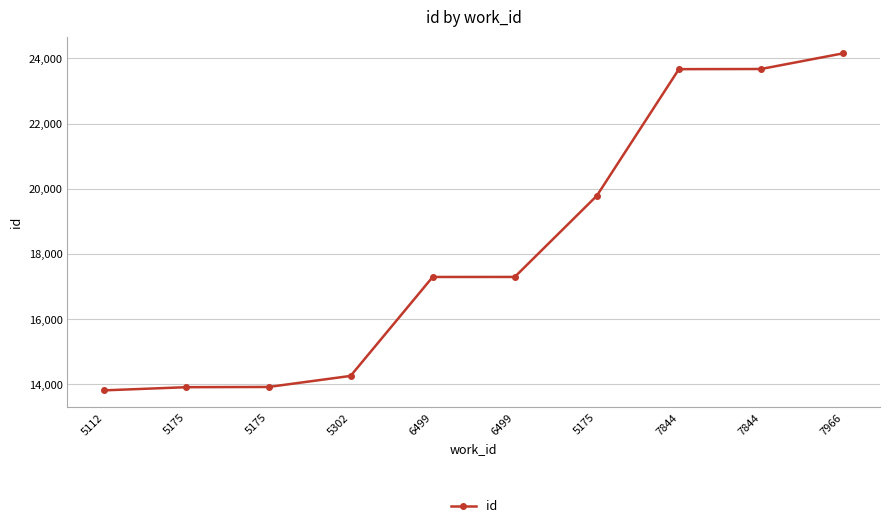

True or false: there are more than 0 points higher than both neighbors.

False